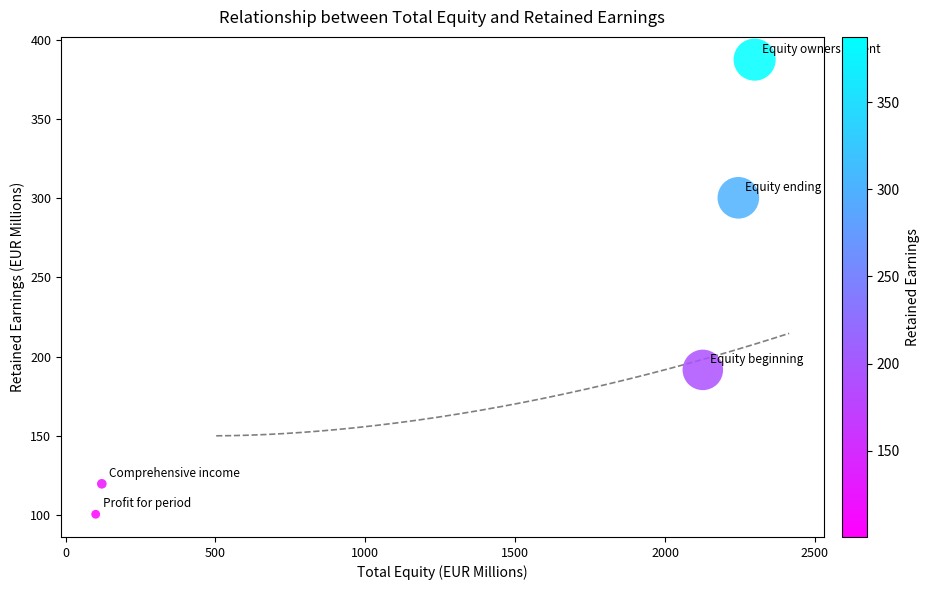

What Y value in the scatter plot is closest to 243?

191.6